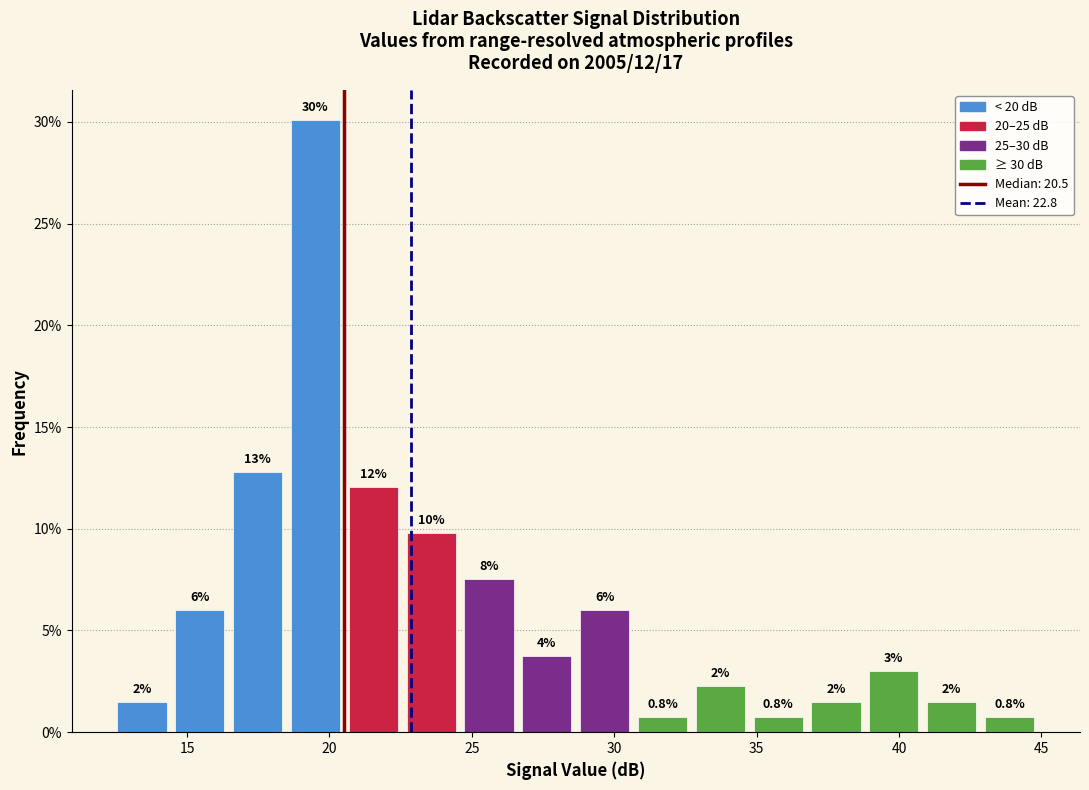

Which range on the x-axis has the tallest bar?

18.5 to 20.5